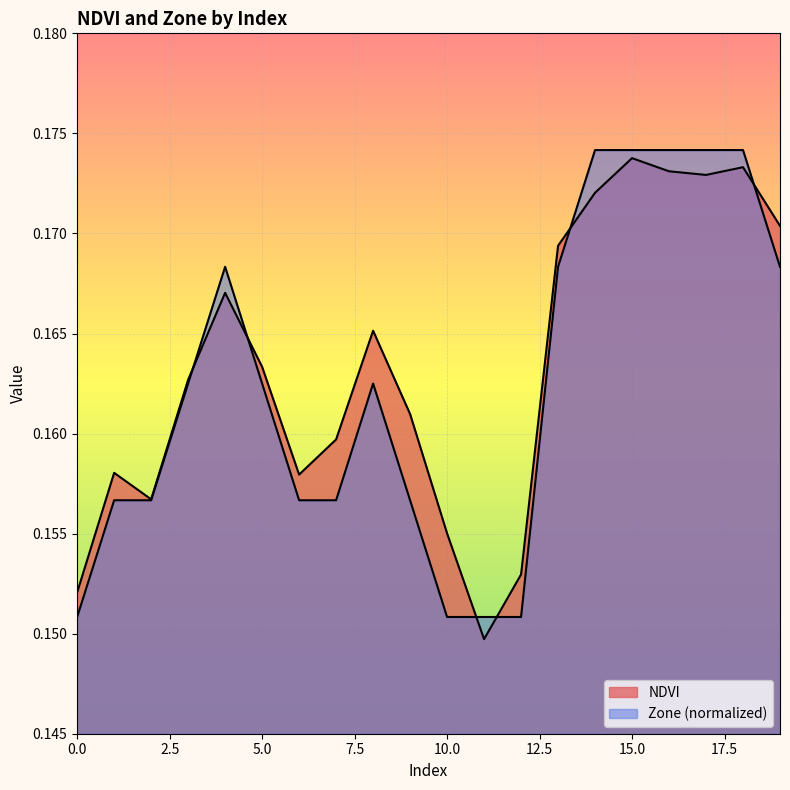

At which label is NDVI closest to 0?

11